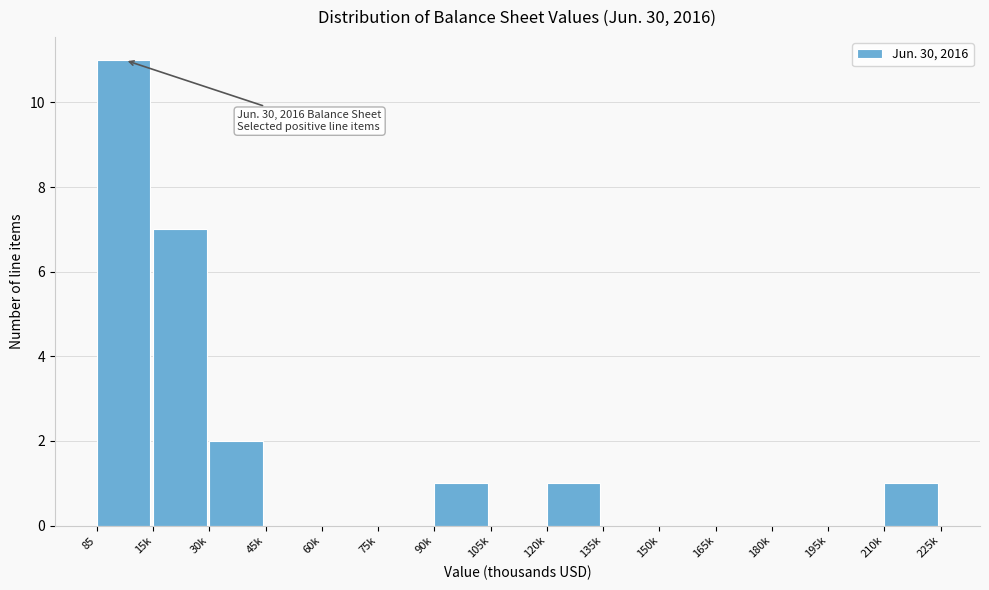

Reading left to right, list all the values displayed in this chart.

85=11	15k=7	30k=2	45k=0	60k=0	75k=0	90k=1	105k=0	120k=1	135k=0	150k=0	165k=0	180k=0	195k=0	210k=1